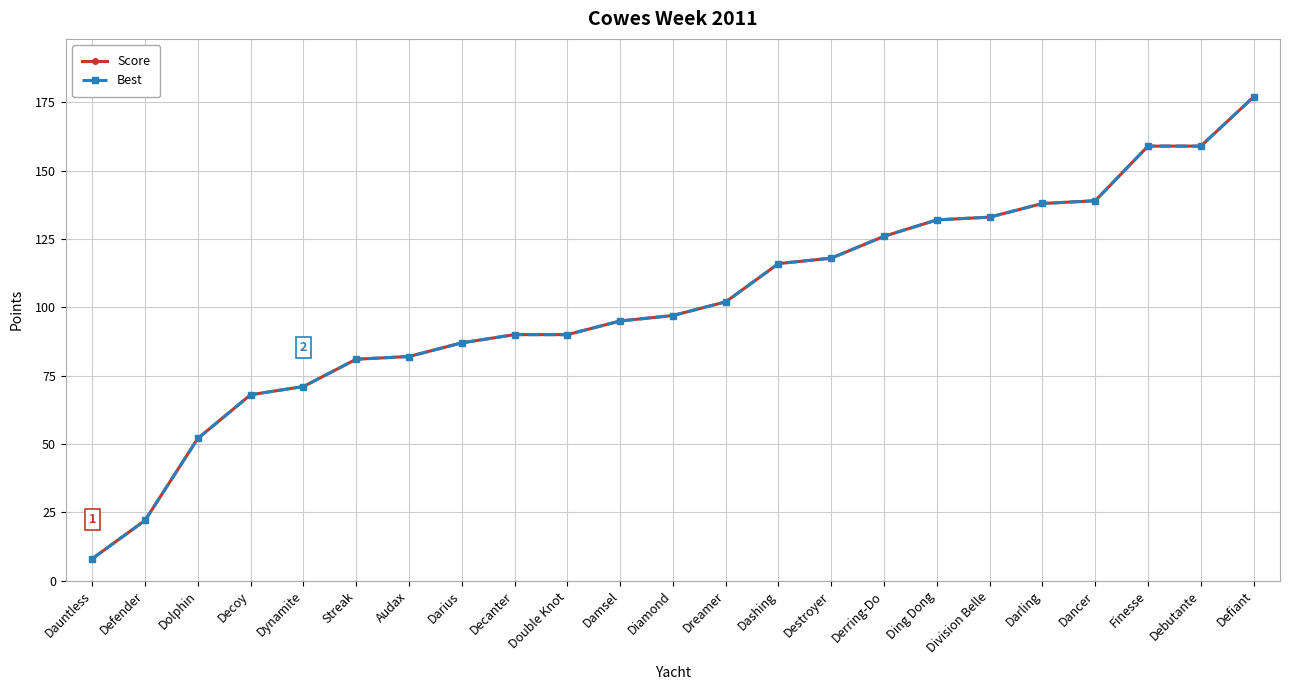

The value of Score at Audax is 82. True or false?

True